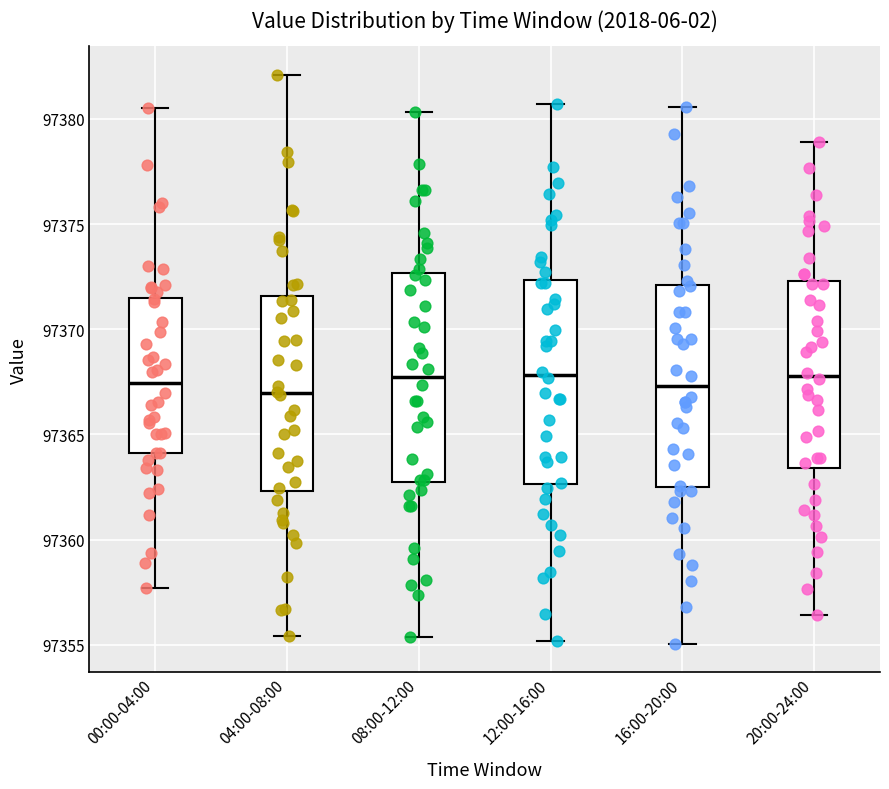

Reading left to right, transcribe this box plot: for each box, give where its median line is, the range the box spans, and where its two whiskers end, as read against the y-axis. The values are not printed on the chart, so give them approximately, as read against the axis.

00:00-04:00: median 97367.5, box 97364.0 to 97371.5, whiskers 97357.5 to 97380.5
04:00-08:00: median 97367.0, box 97362.5 to 97371.5, whiskers 97355.5 to 97382.0
08:00-12:00: median 97367.5, box 97362.5 to 97372.5, whiskers 97355.5 to 97380.5
12:00-16:00: median 97368.0, box 97362.5 to 97372.5, whiskers 97355.0 to 97380.5
16:00-20:00: median 97367.5, box 97362.5 to 97372.0, whiskers 97355.0 to 97380.5
20:00-24:00: median 97368.0, box 97363.5 to 97372.5, whiskers 97356.5 to 97379.0